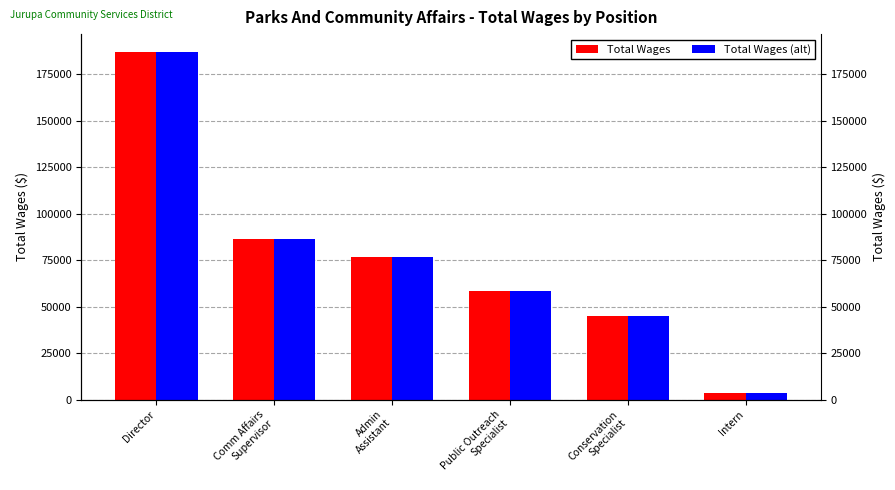

What is the maximum value shown in the chart?

187176